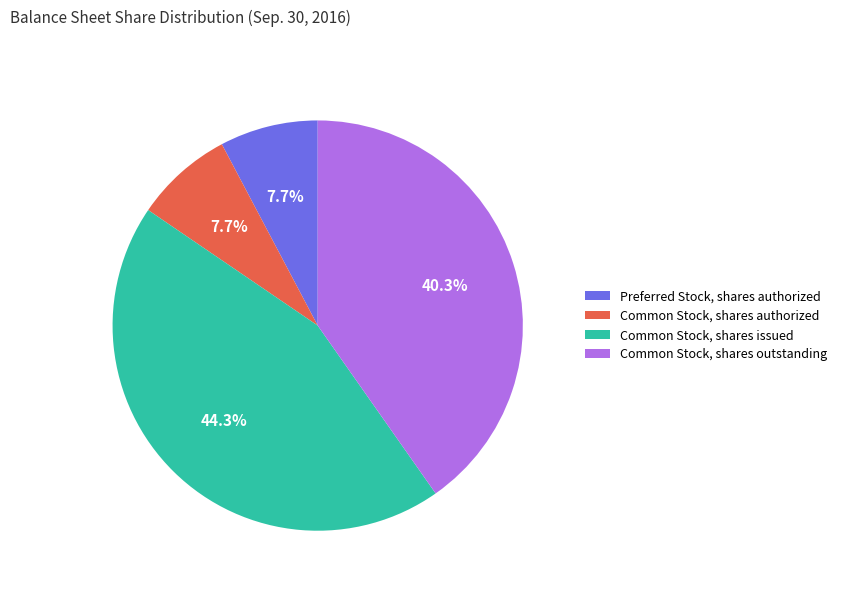

To the nearest percent, what portion does Preferred Stock, shares authorized represent?

8%